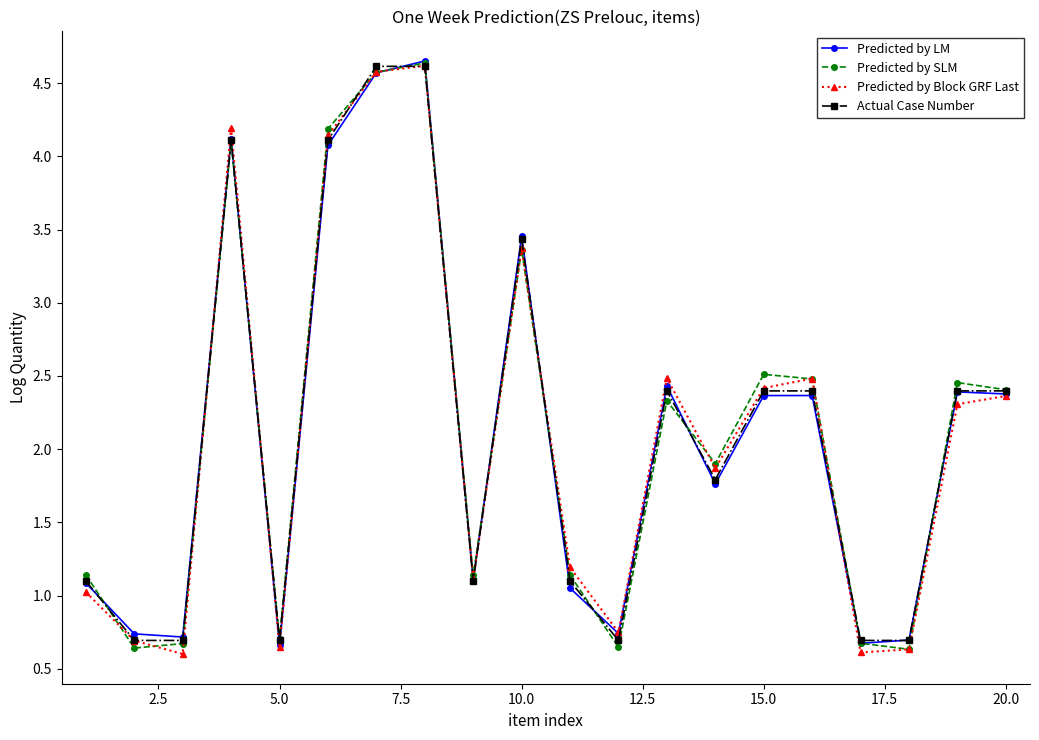

True or false: Actual Case Number has more than 2 points higher than both neighbors.

True